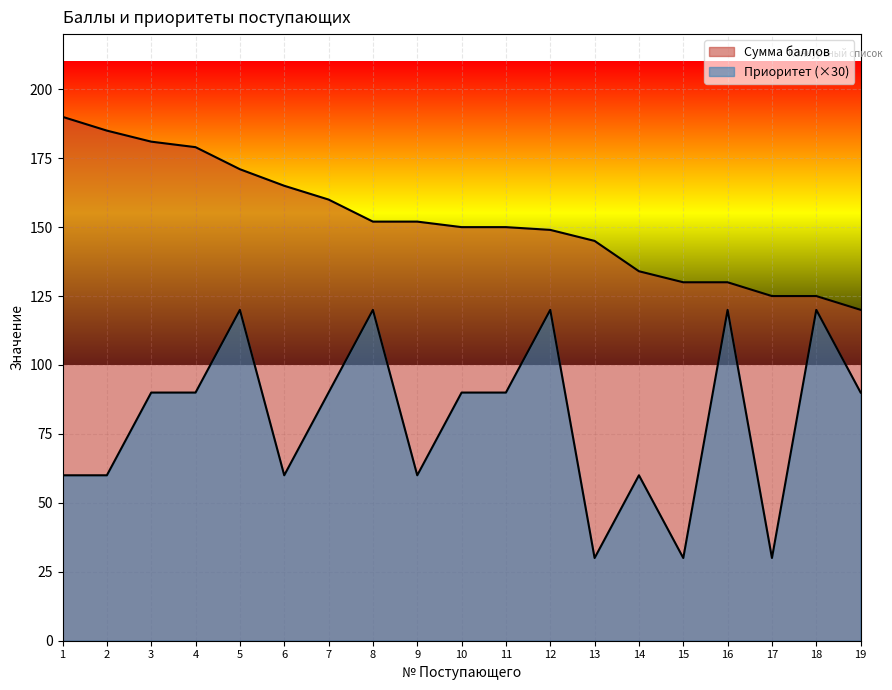

What are all the series names shown in the legend?

Сумма баллов, Приоритет